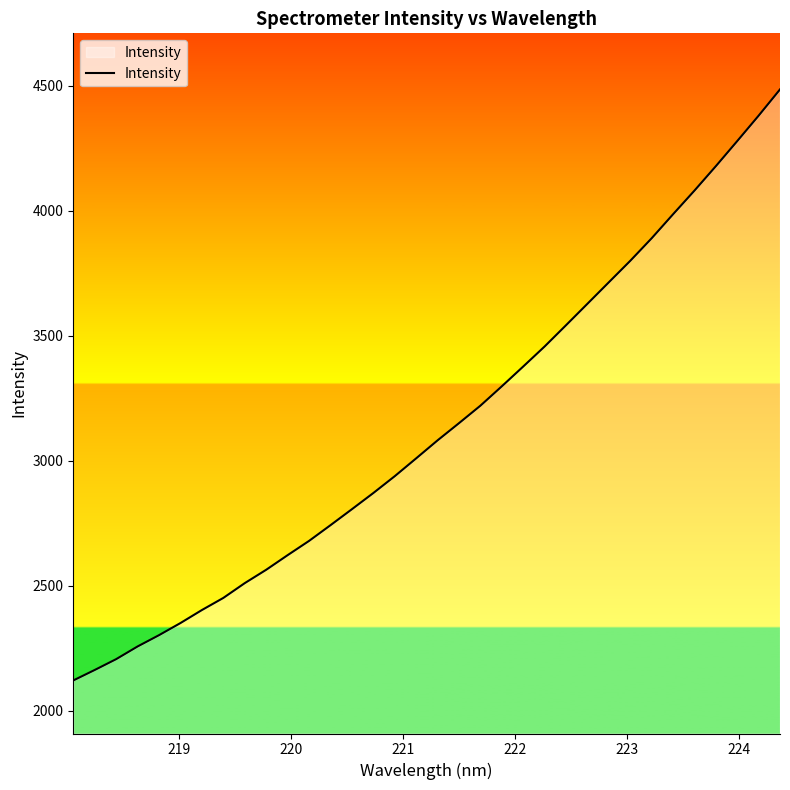

What is the greatest value displayed?

4484.9